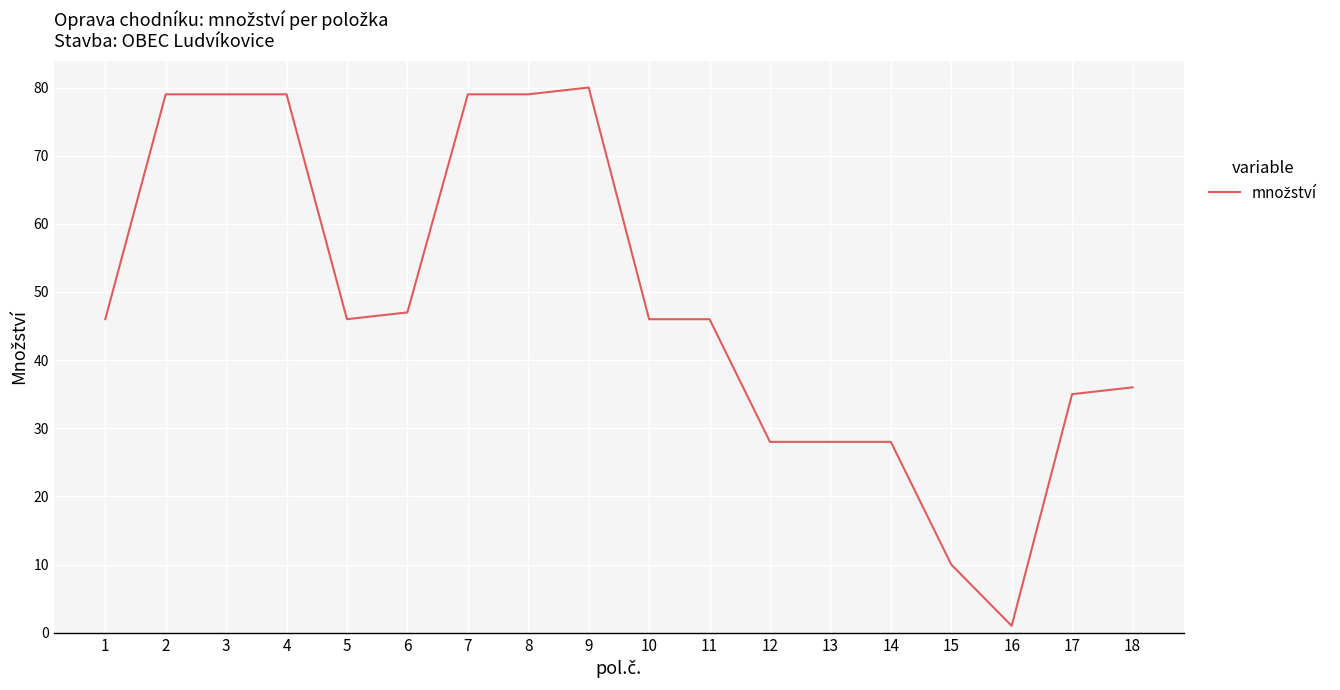

The chart shows a value of 79 at 2. True or false?

True